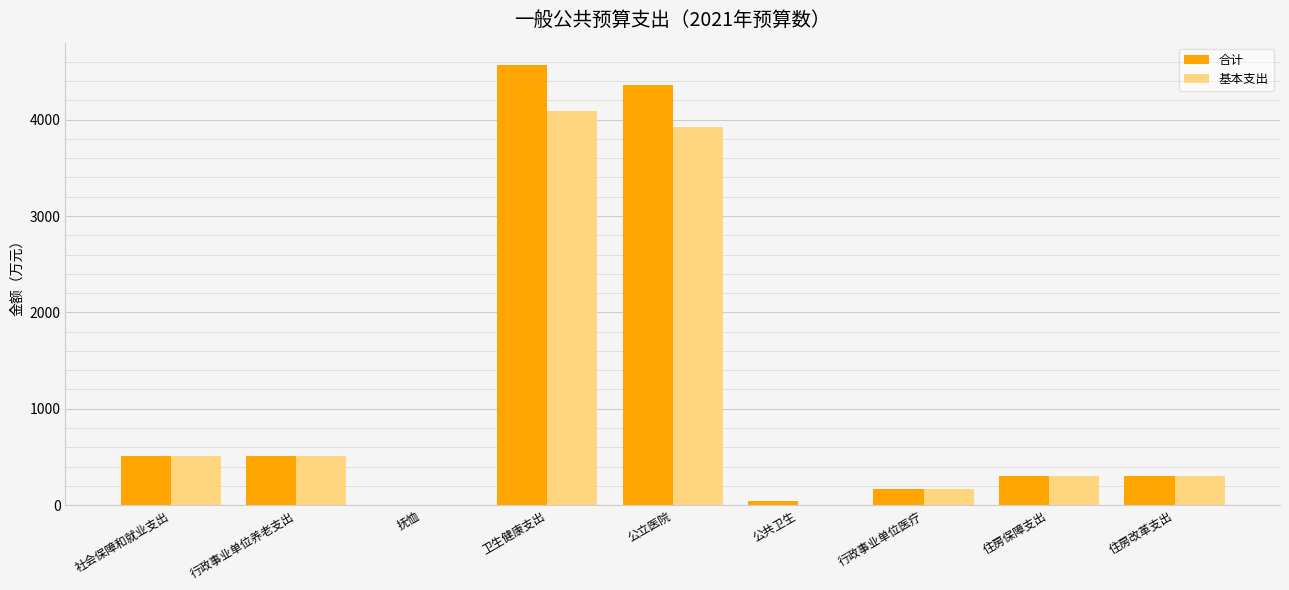

Which series has the widest spread of values?

合计